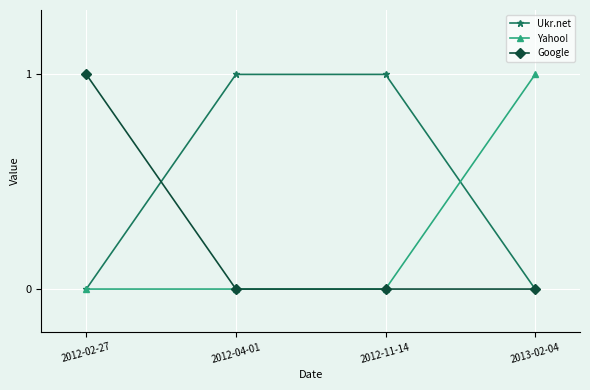

What position from the right is 2012-02-27?

4